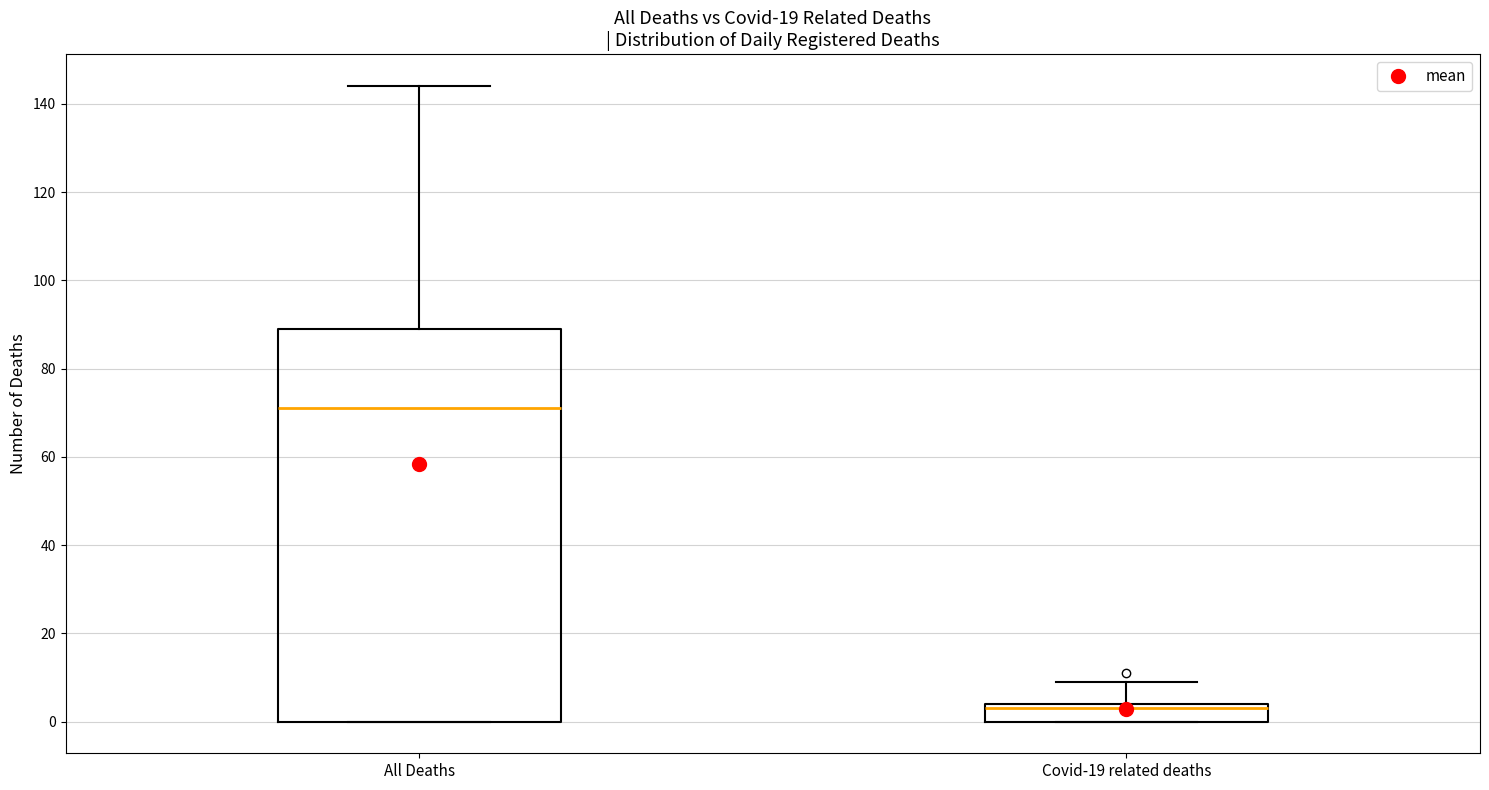

Reading left to right, read every box against the y-axis: the position of its median line, the range the box covers, and the ends of its whiskers. The values are not printed on the chart, so give them approximately, as read against the axis.

All Deaths: median 72, box 0 to 90, whiskers 0 to 144
Covid-19 related deaths: median 4 (just below the box's upper edge), box 0 to 4, whiskers 0 to 10